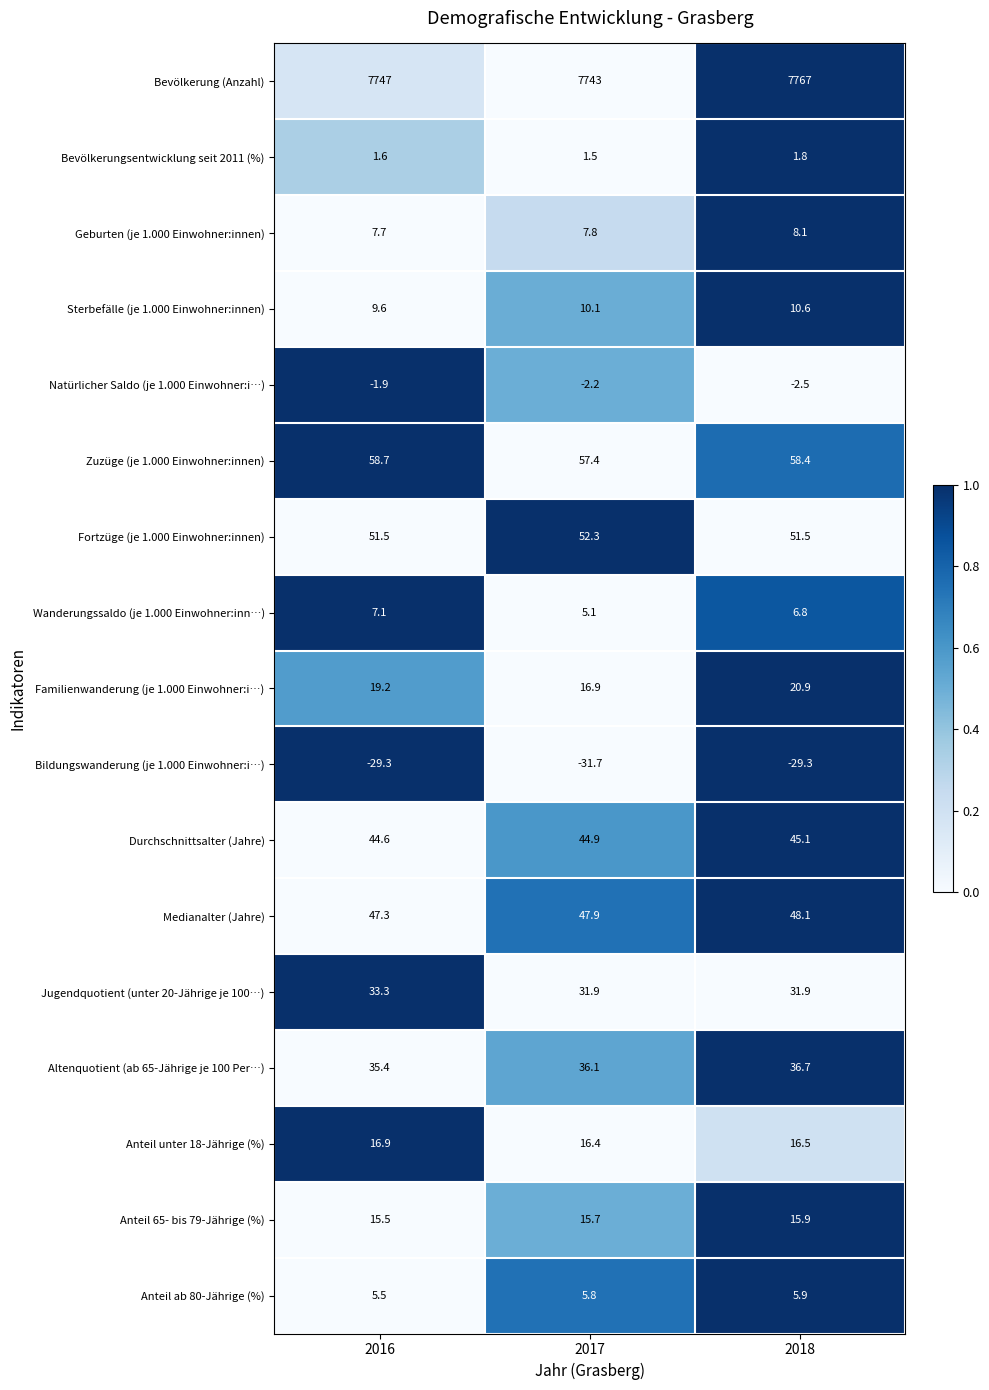

At which category is the sum across all series the highest?

2018